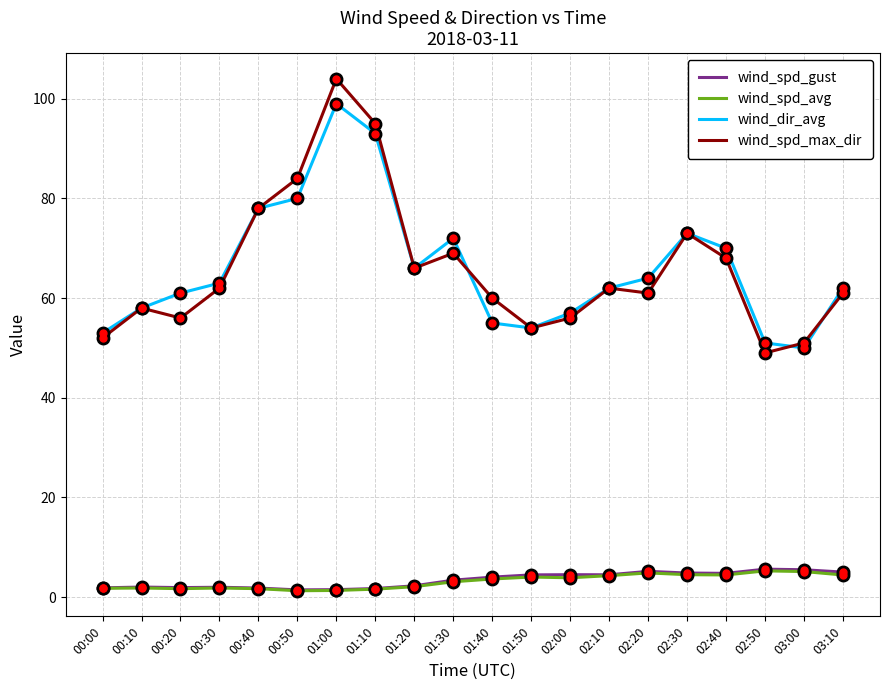

What is the sum of the wind_spd_avg values at 01:30 and 00:10?

4.9